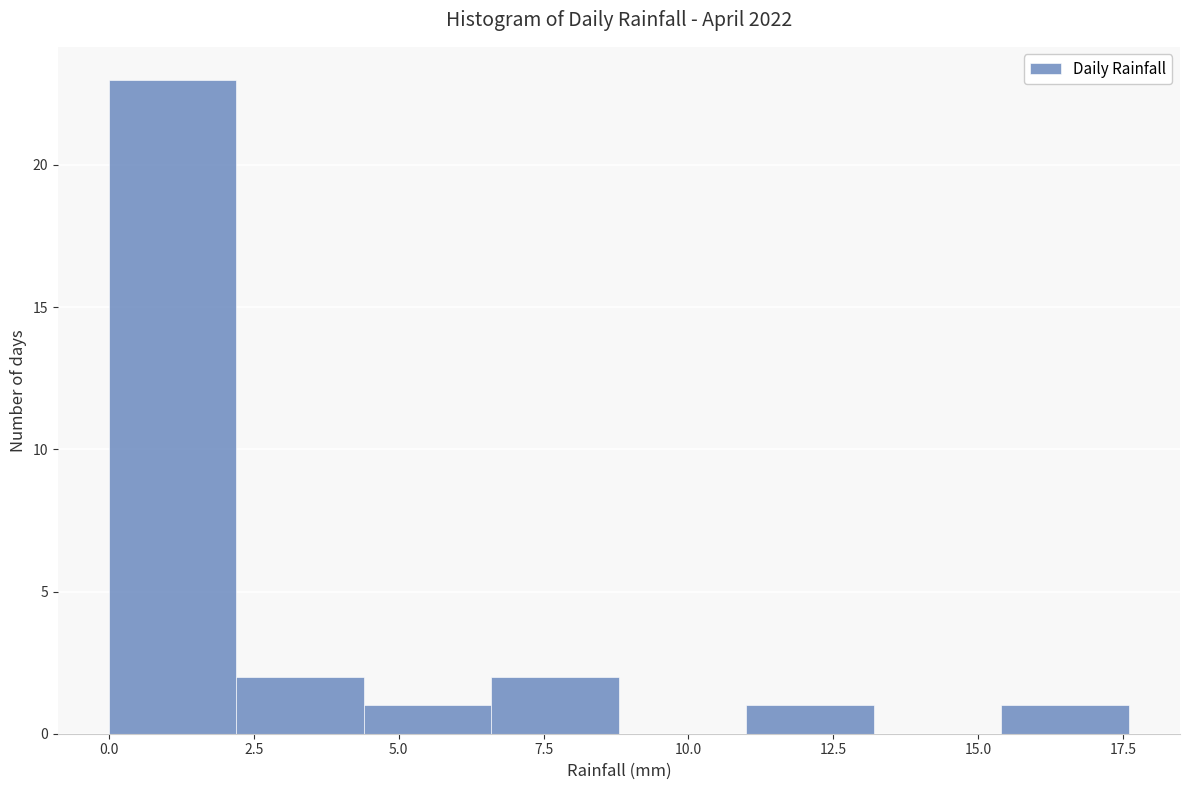

Over which range of the x-axis is the bar tallest?

0.0 to 2.2